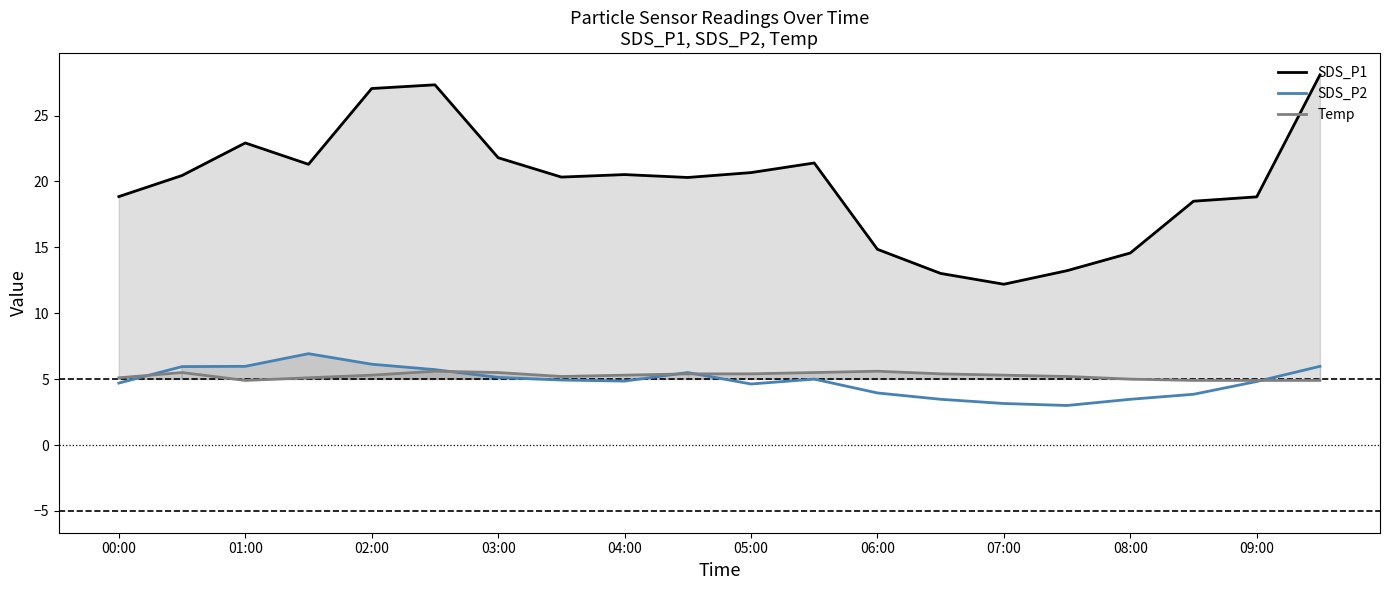

At which category is the sum across all series the highest?

19